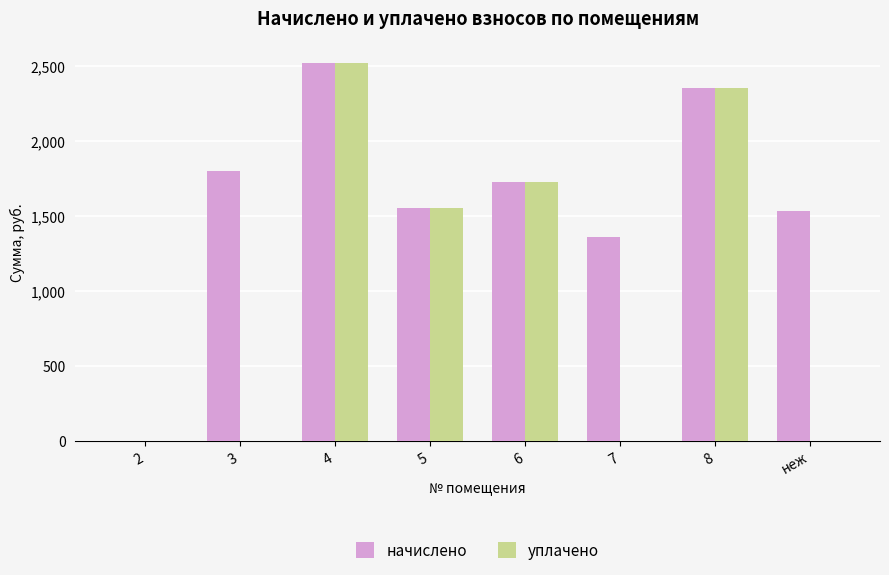

Between 3 and 8, which series saw the biggest shift?

уплачено